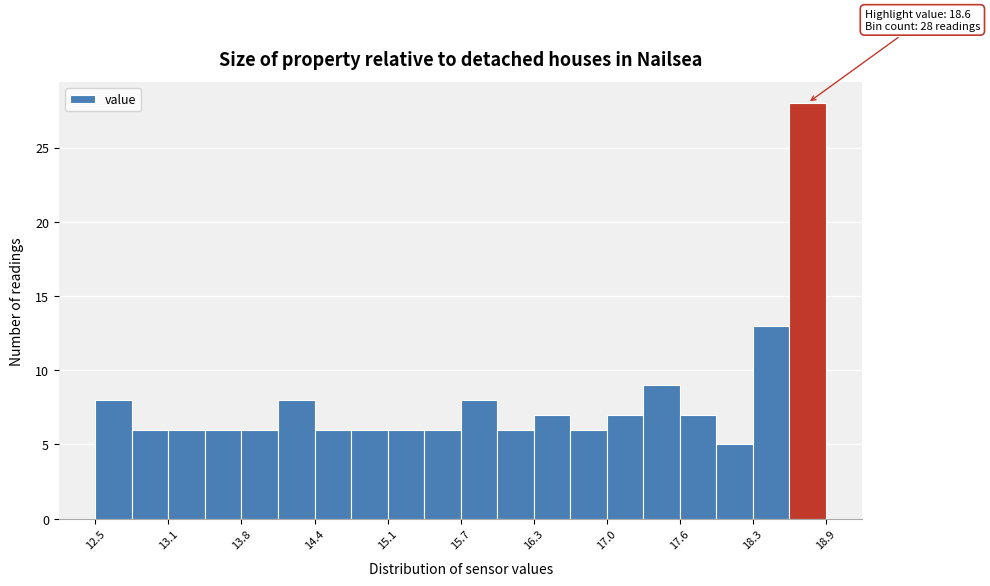

Read against the x-axis, roughly where is the centre of the tallest bar?

18.7